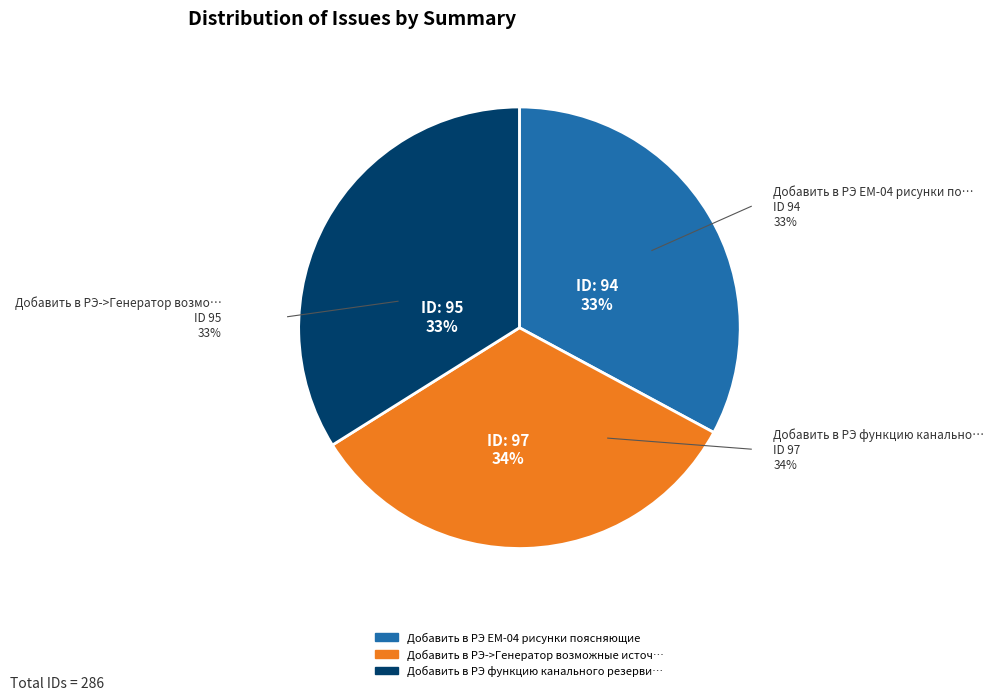

Which category has the smallest portion of the pie?

Добавить в РЭ EM-04 рисунки поясняющие